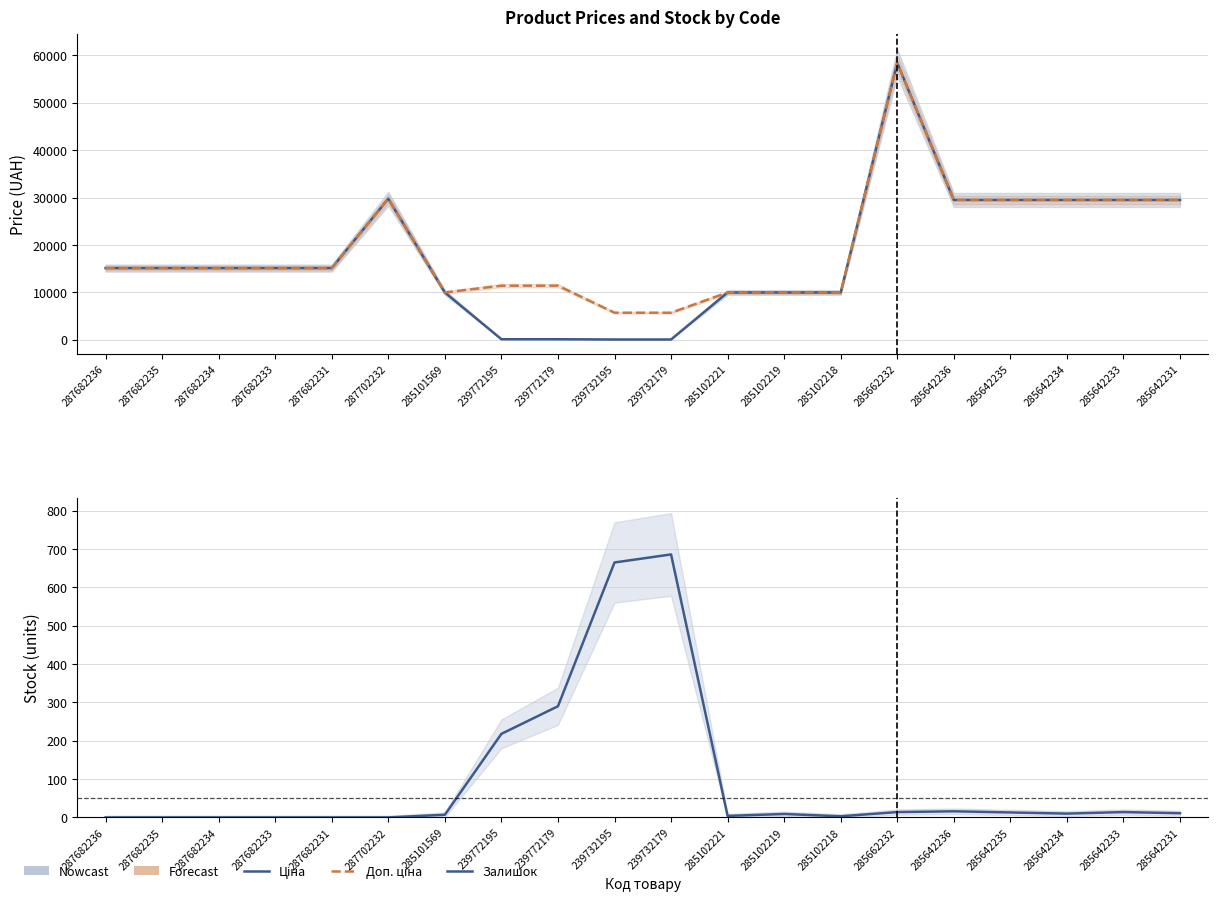

Which has a higher value, 239772179 or 285642235?

285642235